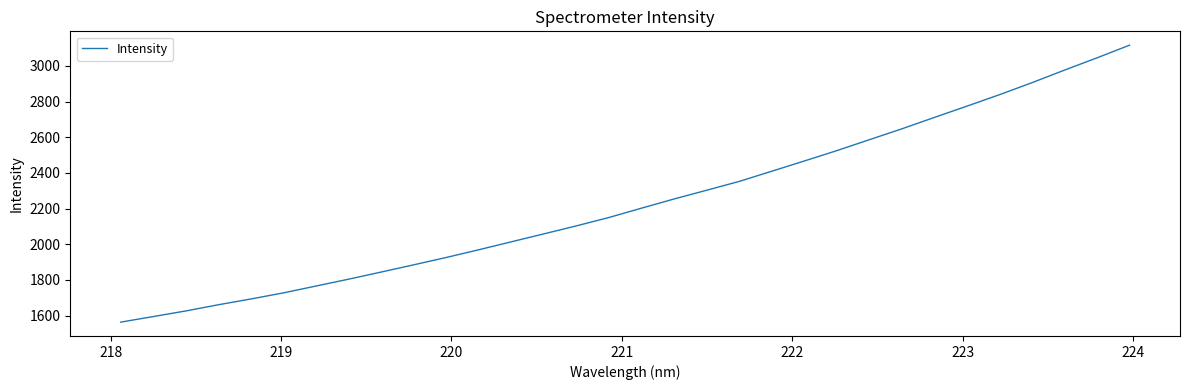

What is the minimum value shown in the chart?

1563.7